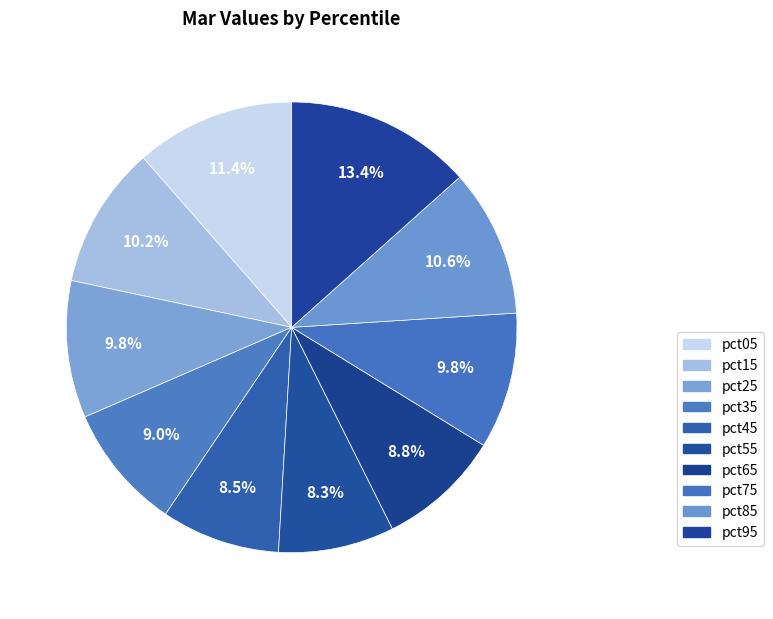

Is it true that pct65 is 1% of the pie?

False